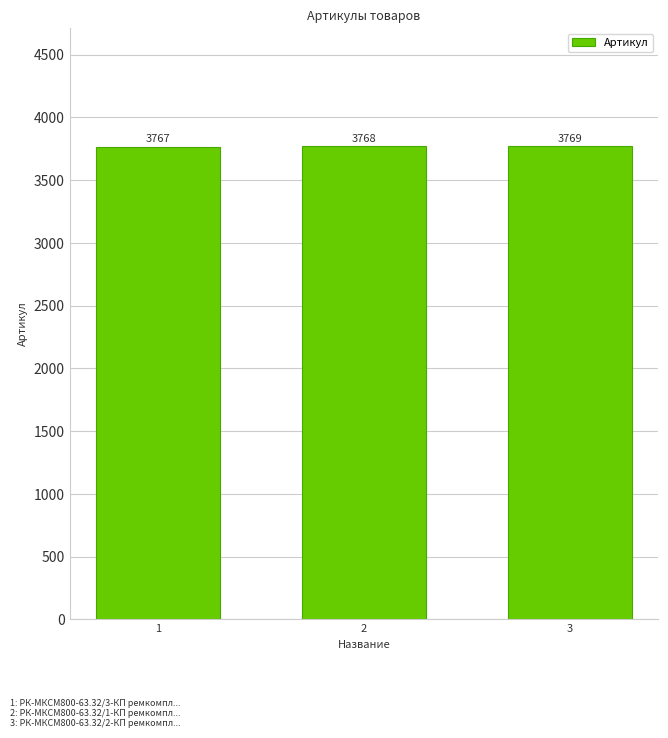

What is the value of the 1st bar from the left?

3767